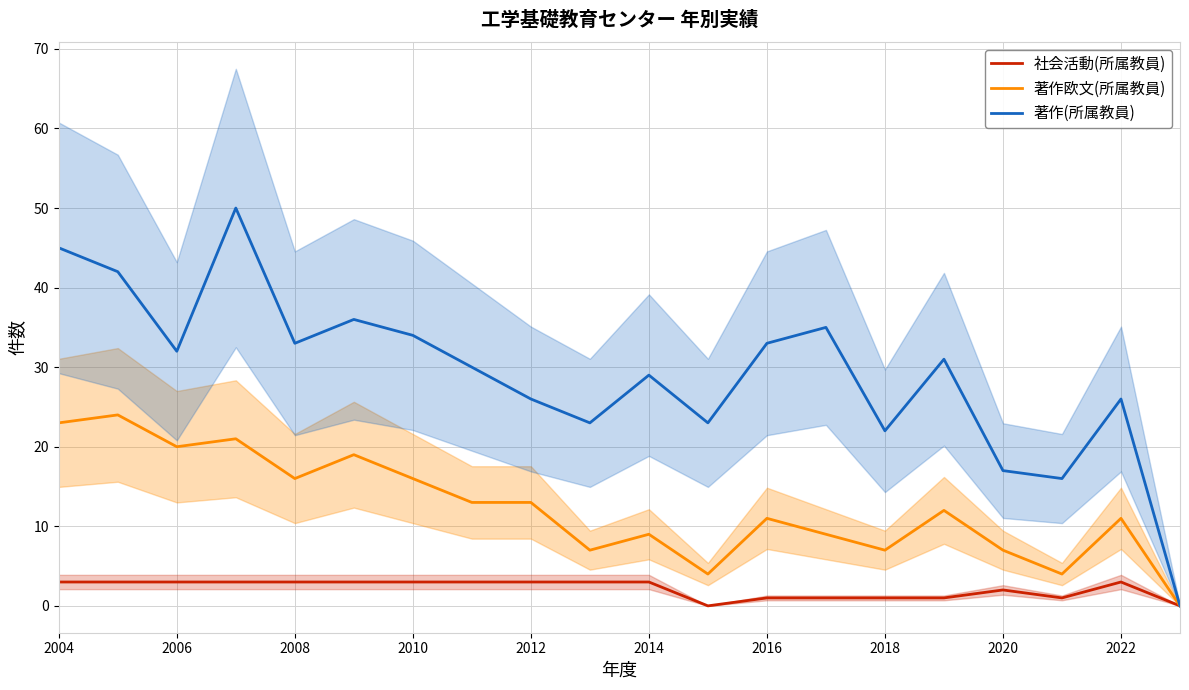

True or false: 社会活動(所属教員) has a value of 2 at 2020.

True